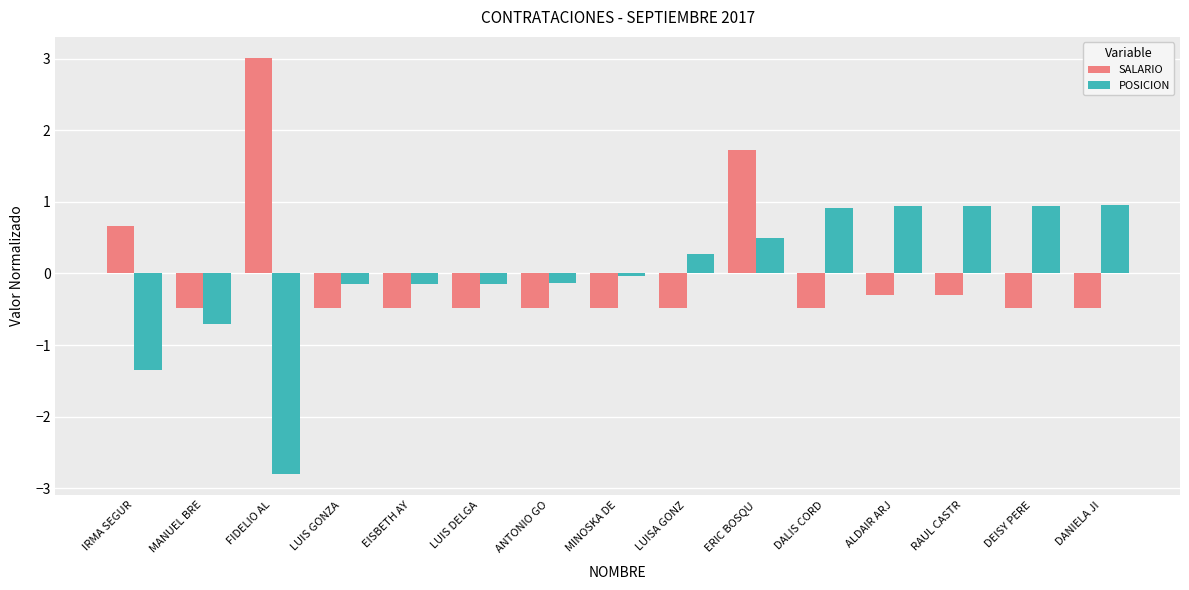

At which category is the sum across all series the highest?

ERIC BOSQU